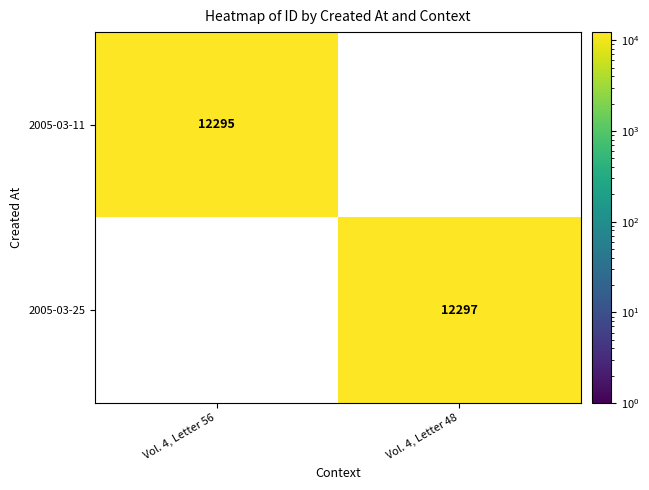

Reading right to left, list all the values displayed in this chart.

2005-03-11: 0	12295
2005-03-25: 12297	0